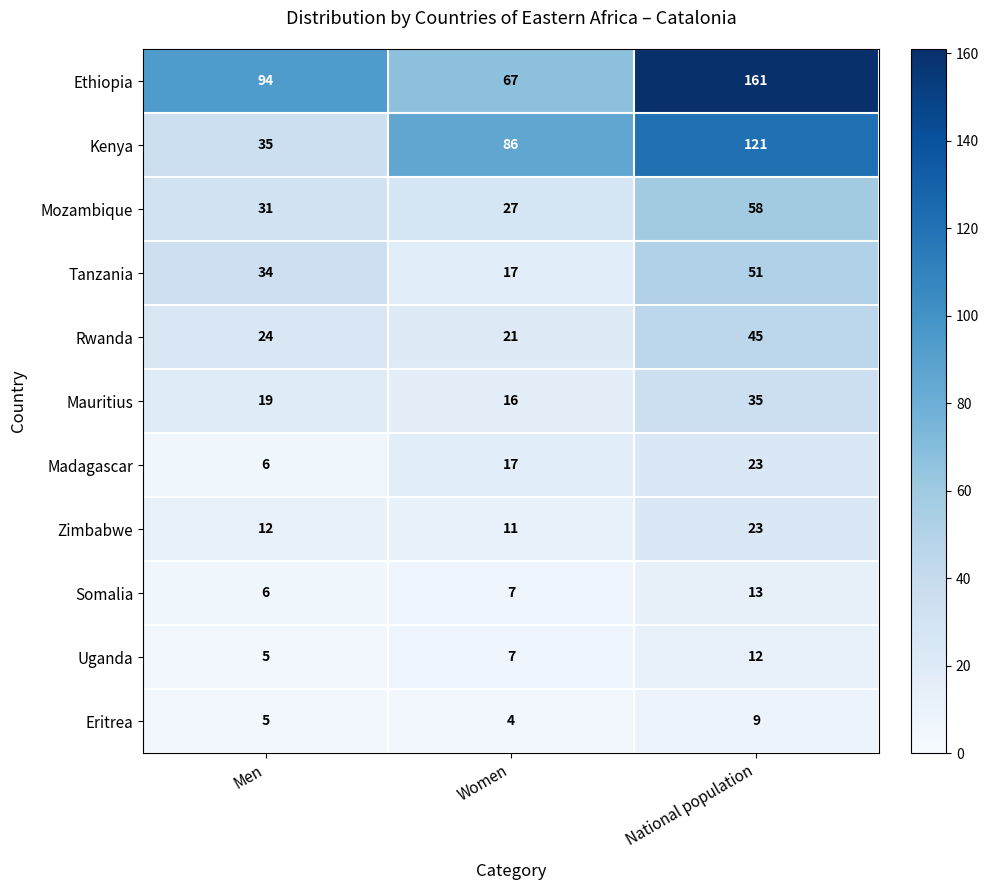

Which series has the widest spread of values?

Ethiopia